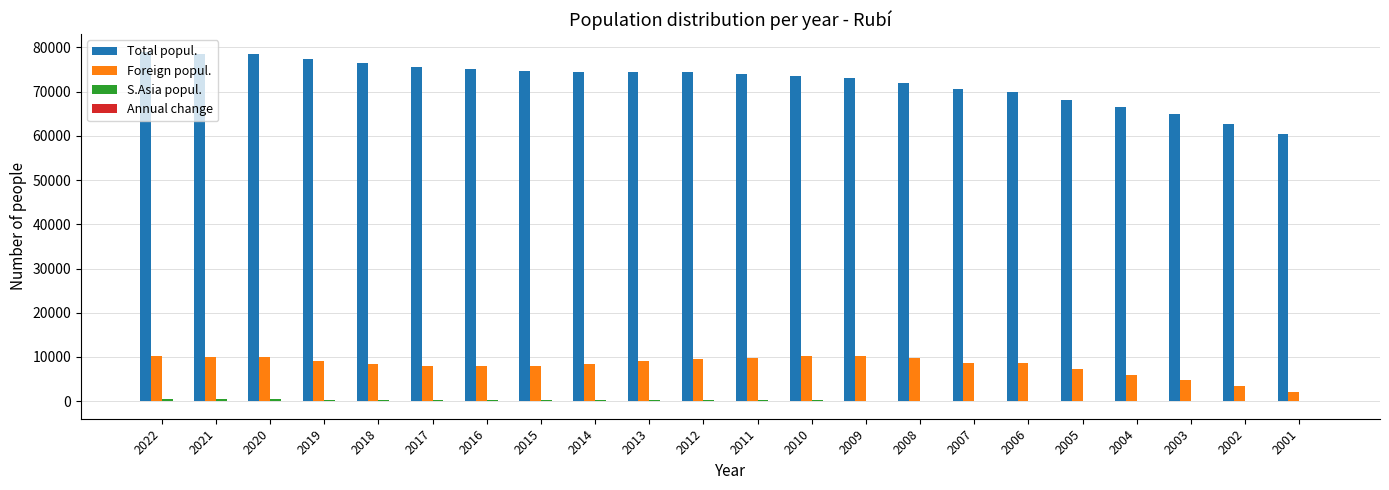

What is the maximum value shown in the chart?

79007